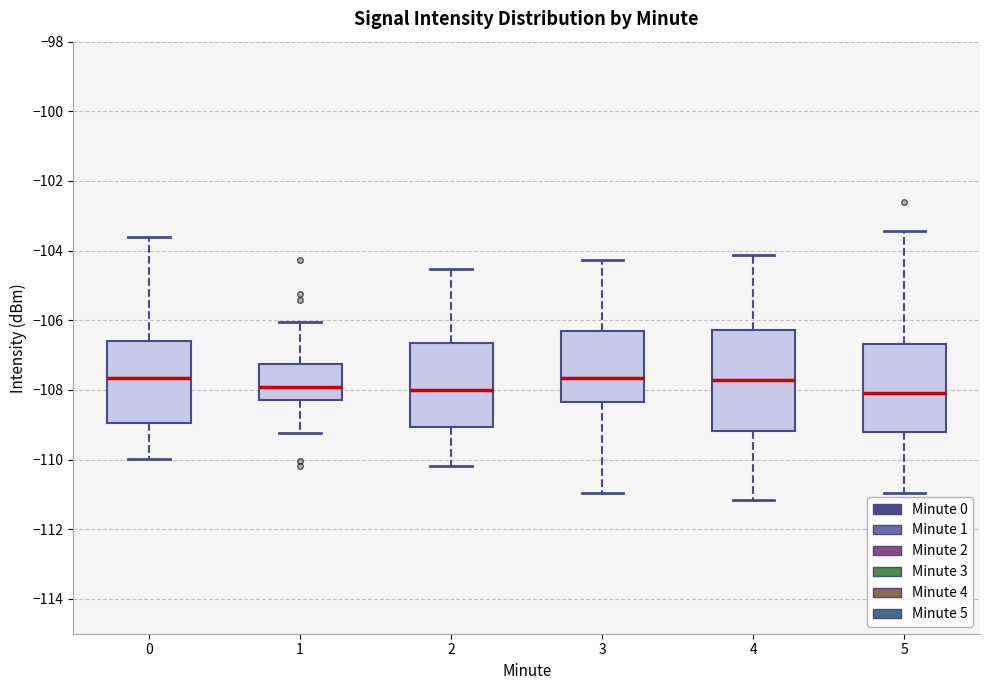

Where does the lower whisker of the box at x = 5 end on the y-axis? The values are not printed on the chart, so give them approximately, as read against the axis.

-111.0